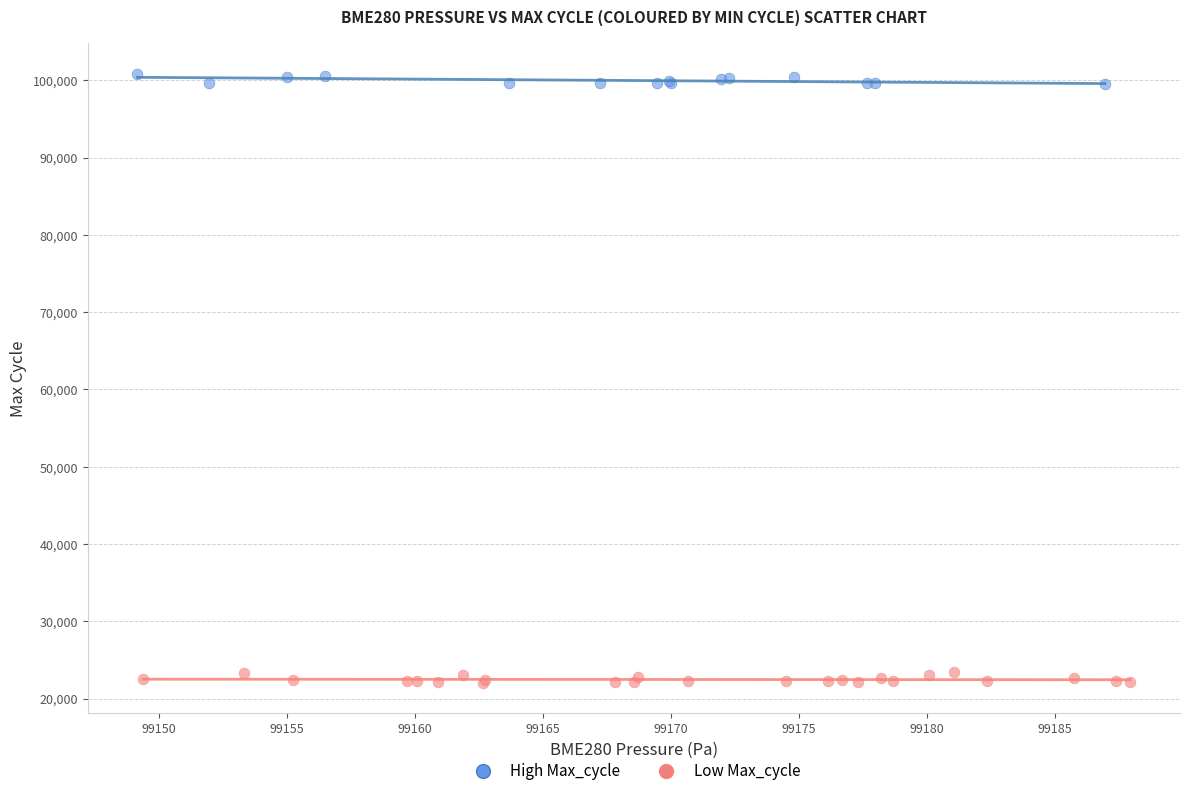

Which series reaches the maximum Y coordinate?

High Max_cycle